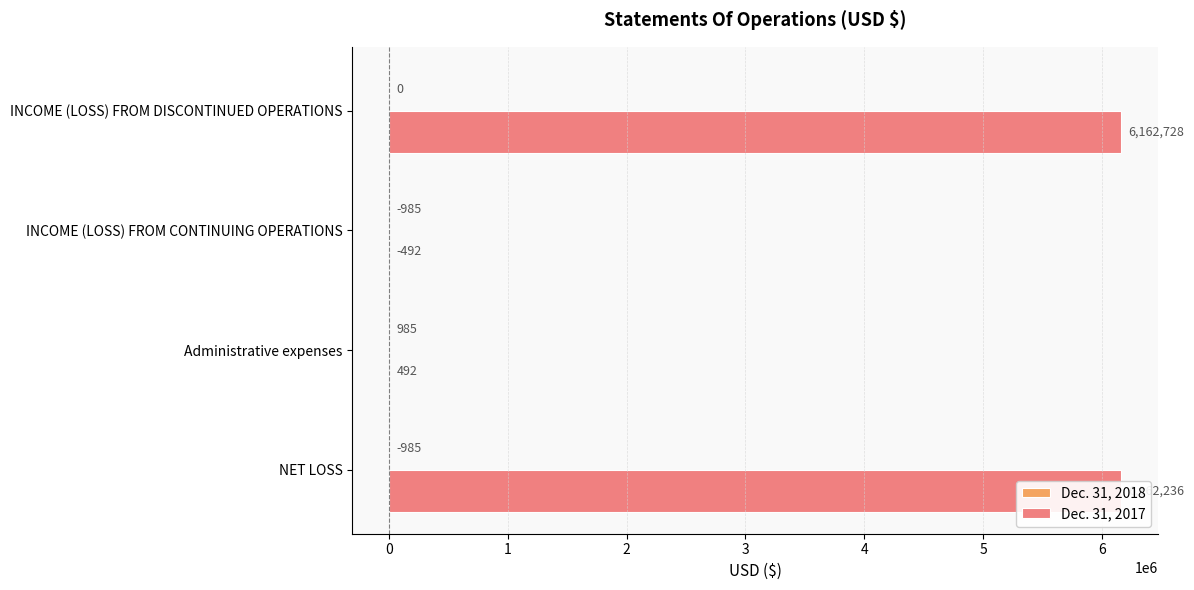

At which label does Dec. 31, 2017 reach its peak?

INCOME (LOSS) FROM DISCONTINUED OPERATIONS